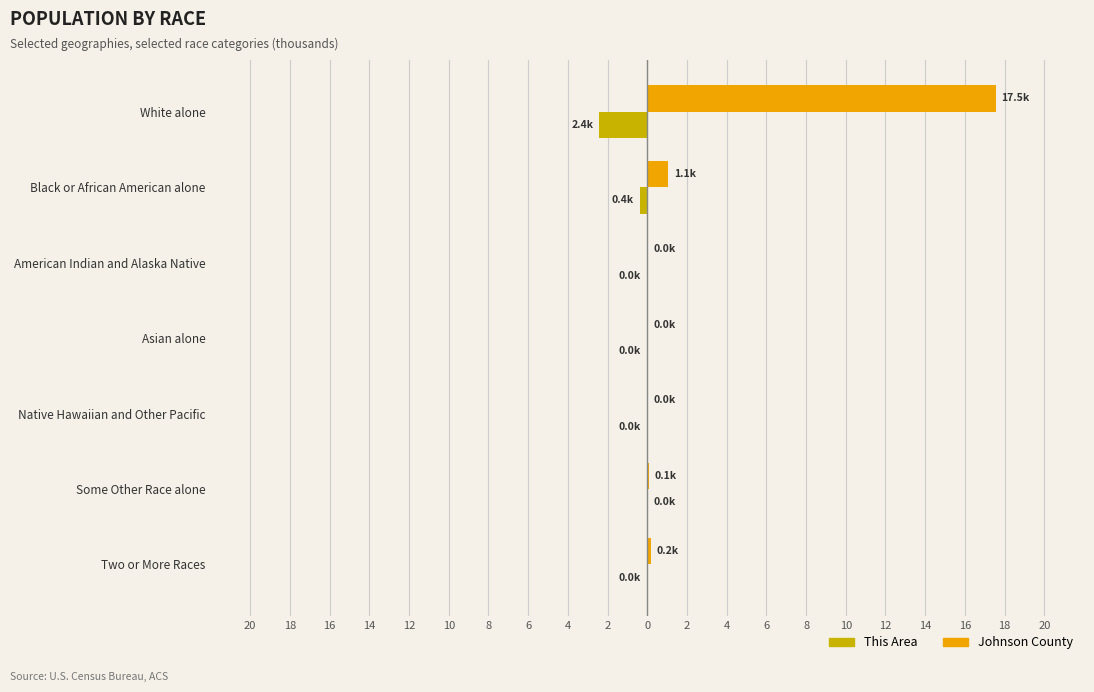

What is the difference between the maximum and minimum values in the This Area series?

2.4